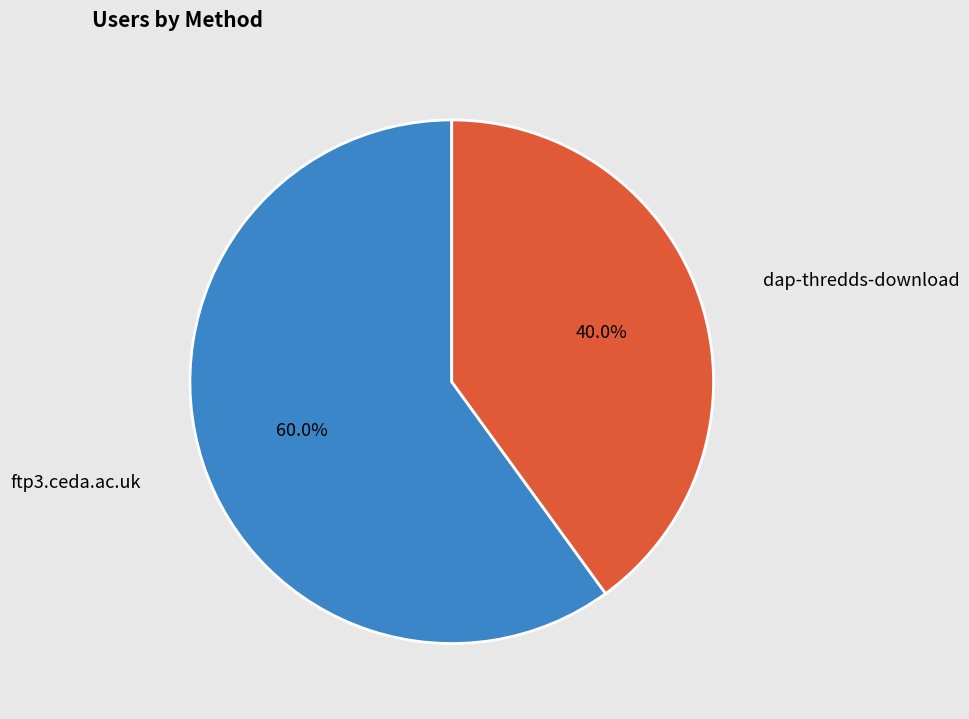

Is it true that dap-thredds-download is 46% of the pie?

False